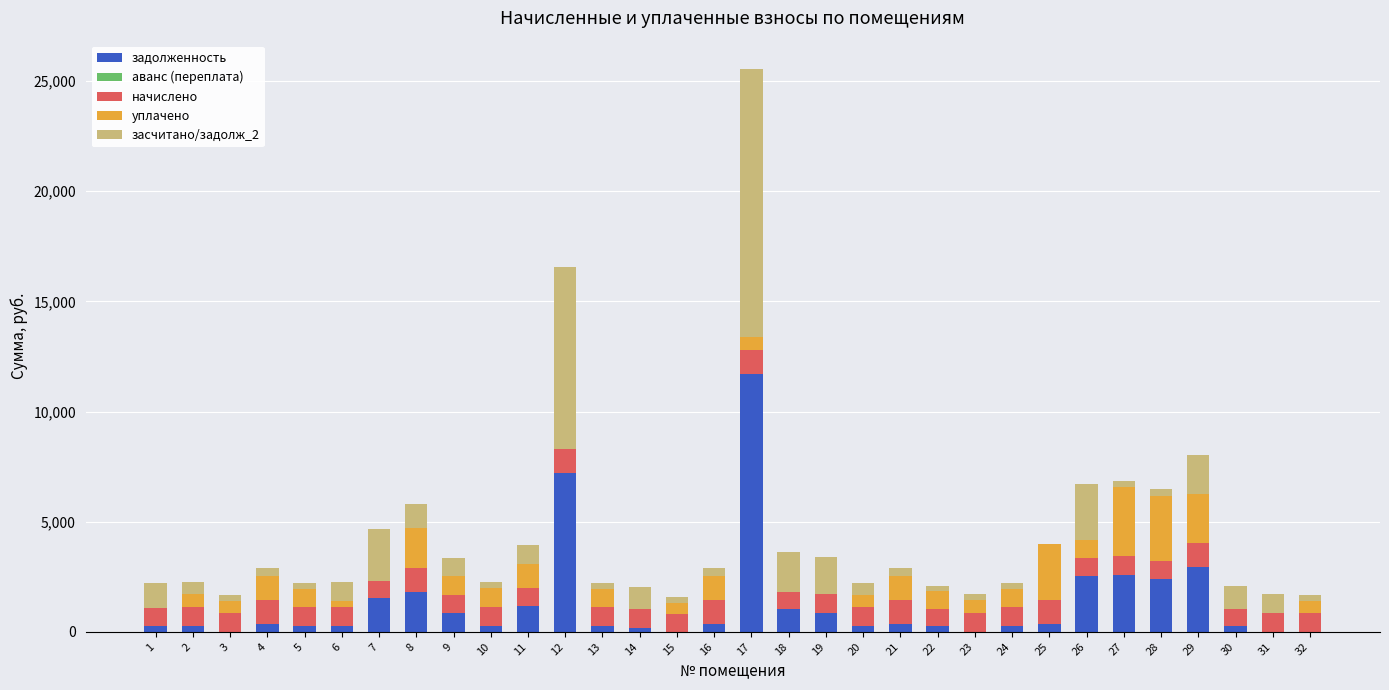

Count the number of categories in the chart.

32